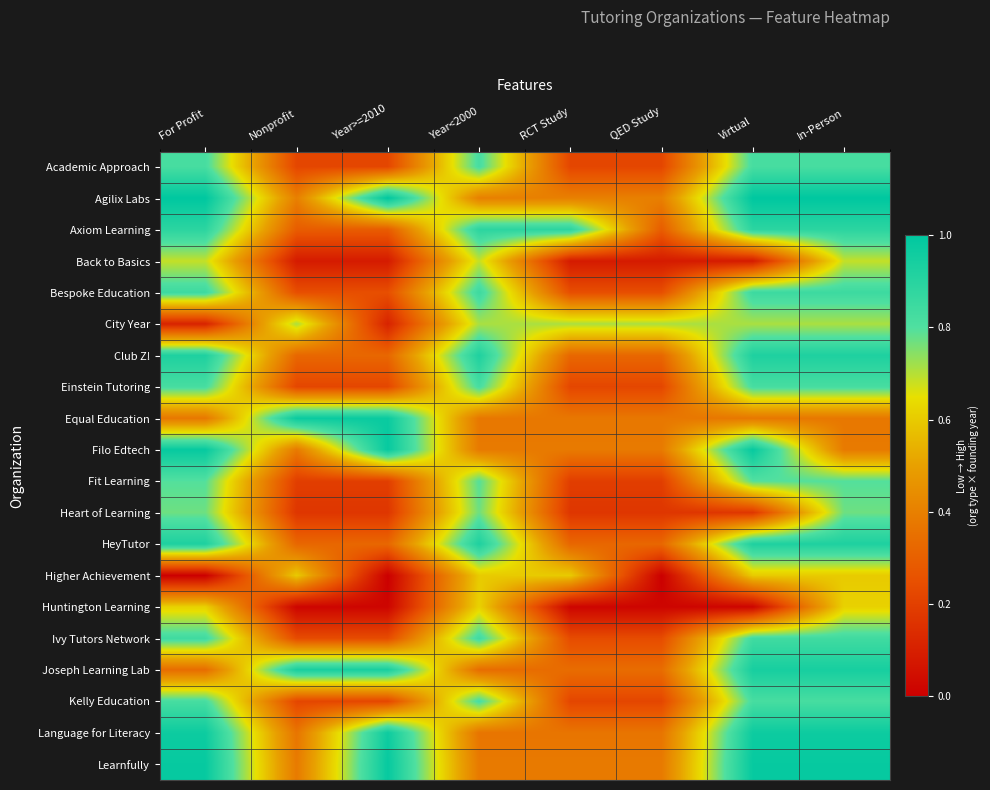

Rank the series by their maximum value, from highest to lowest.

Agilix Labs, Filo Edtech, Learnfully, Equal Education, Language for Literacy, Joseph Learning Lab, Club Z!, HeyTutor, Axiom Learning, Bespoke Education, Ivy Tutors Network, Academic Approach, Einstein Tutoring, Kelly Education, Fit Learning, Heart of Learning, City Year, Back to Basics, Huntington Learning, Higher Achievement